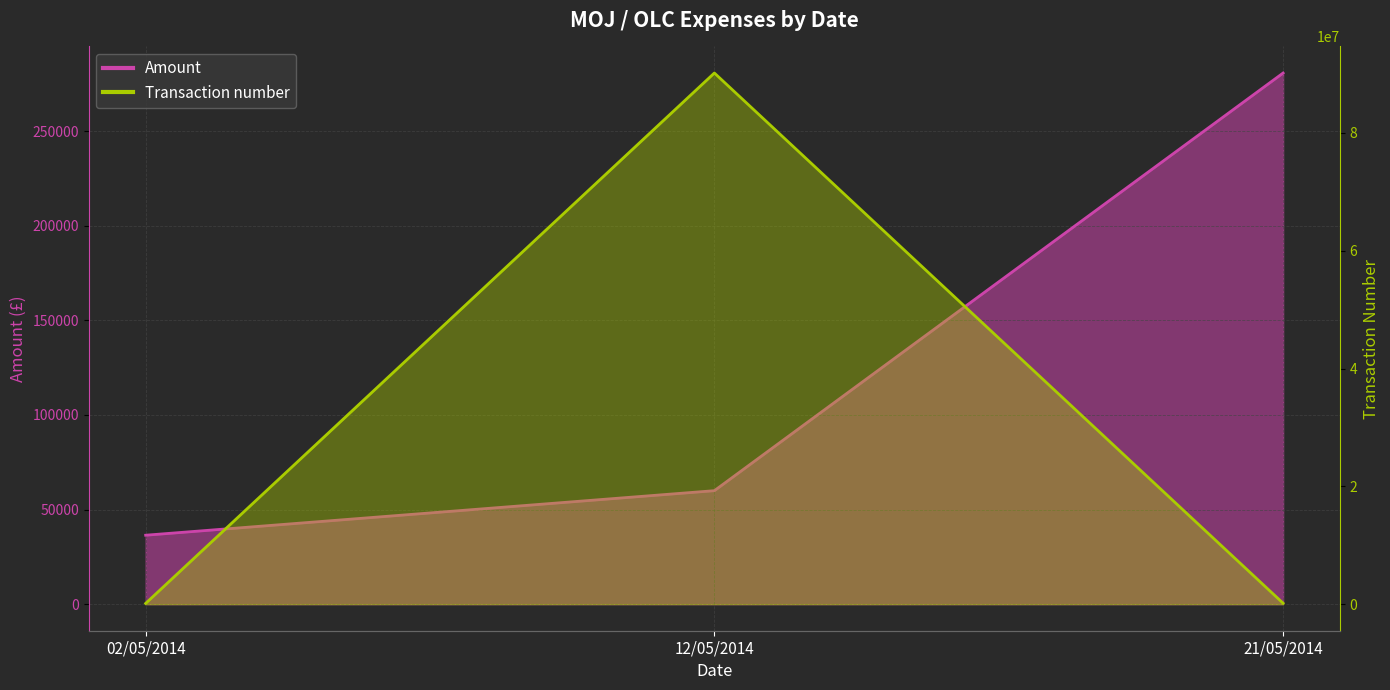

Is it true that Amount equals 59996.4 at 12/05/2014?

True